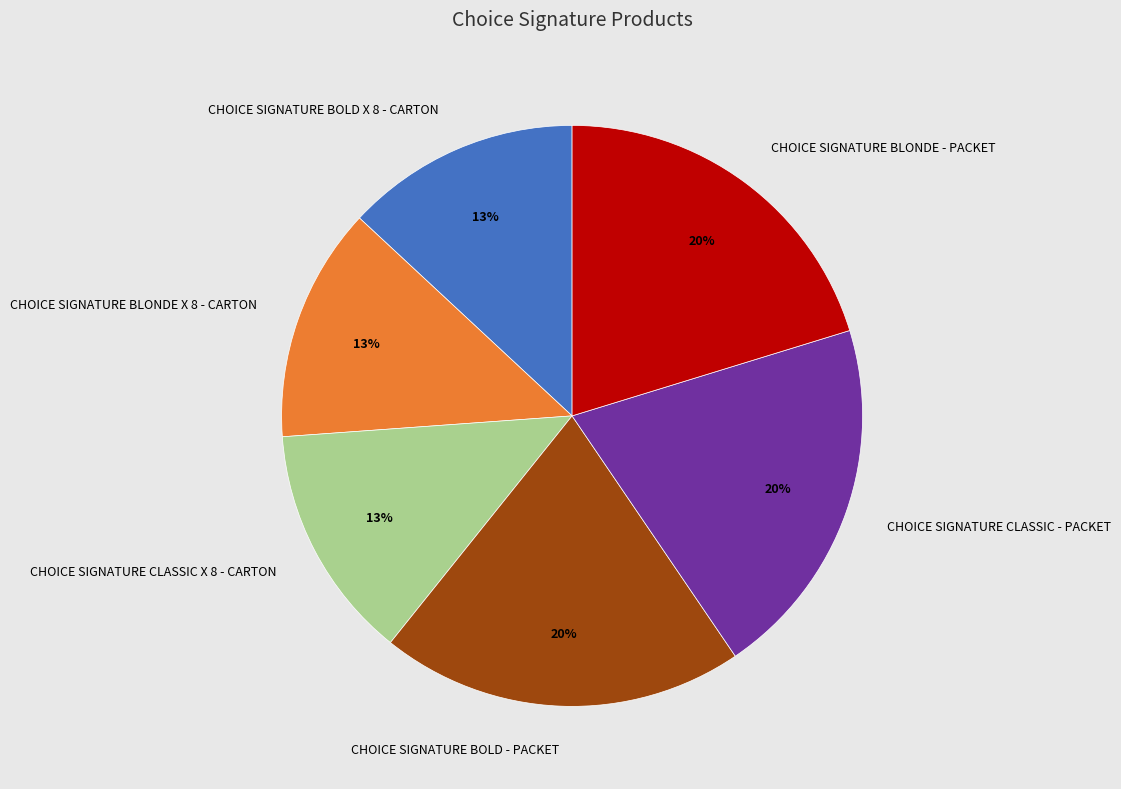

The CHOICE SIGNATURE BLONDE - PACKET slice represents 28% of the pie. True or false?

False